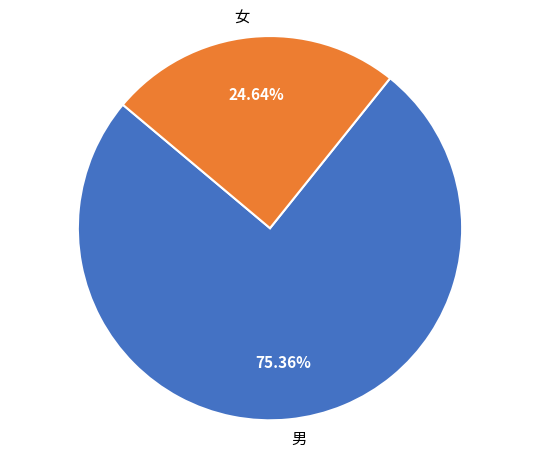

How many segments does this pie chart have?

2